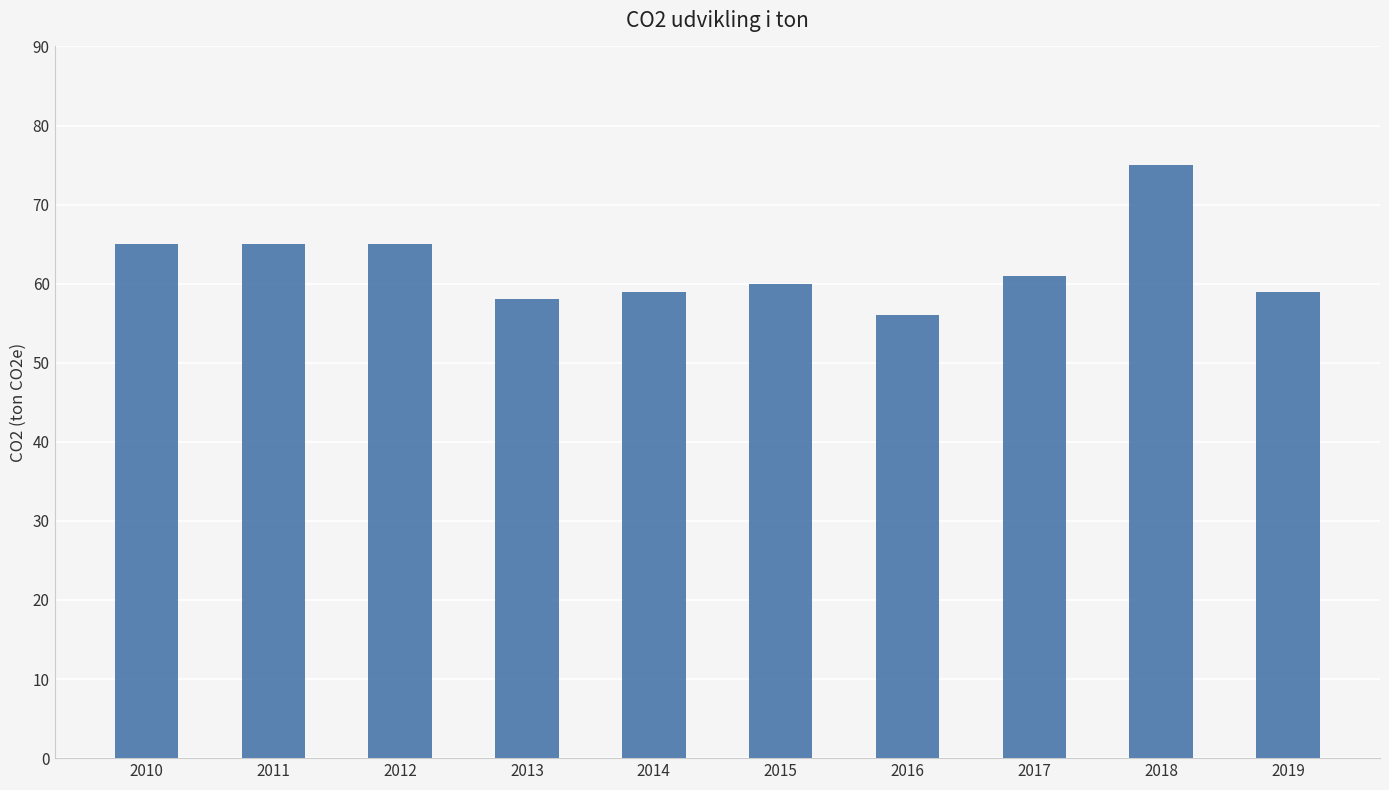

True or false: the data shows 97 at 2016.

False